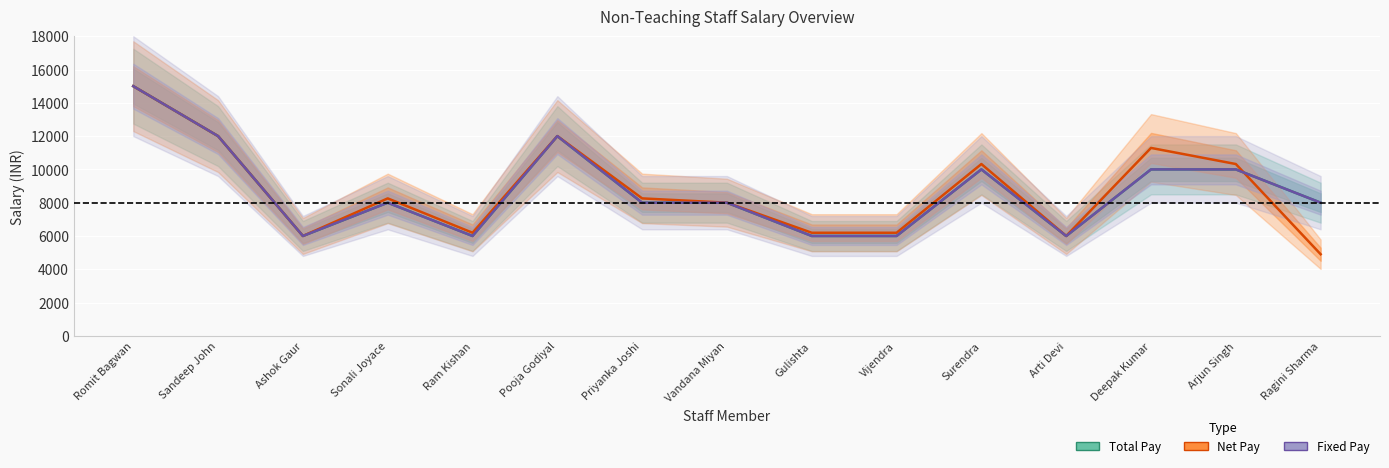

The value of Total Pay at Ragini Sharma is 8000.0. True or false?

True